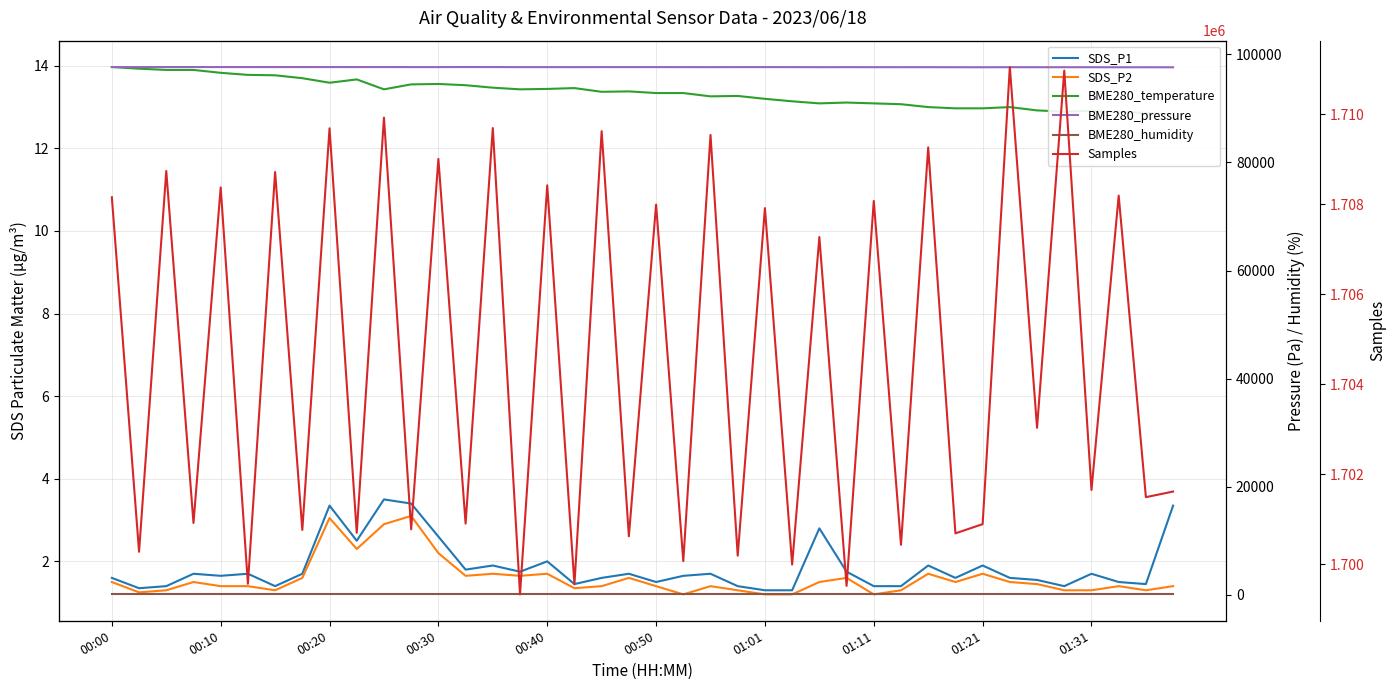

True or false: BME280_temperature and SDS_P2 intersect in this chart.

False